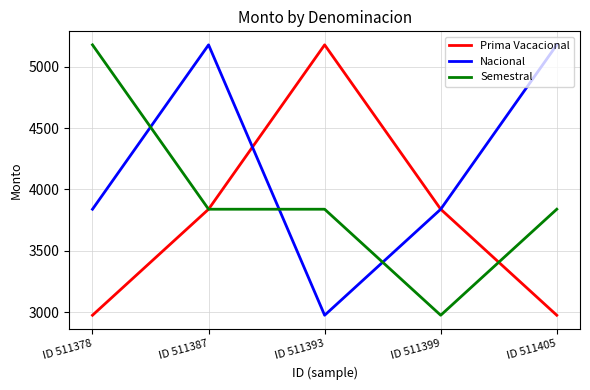

List the series in order of their overall mean, highest first.

Nacional, Semestral, Prima Vacacional